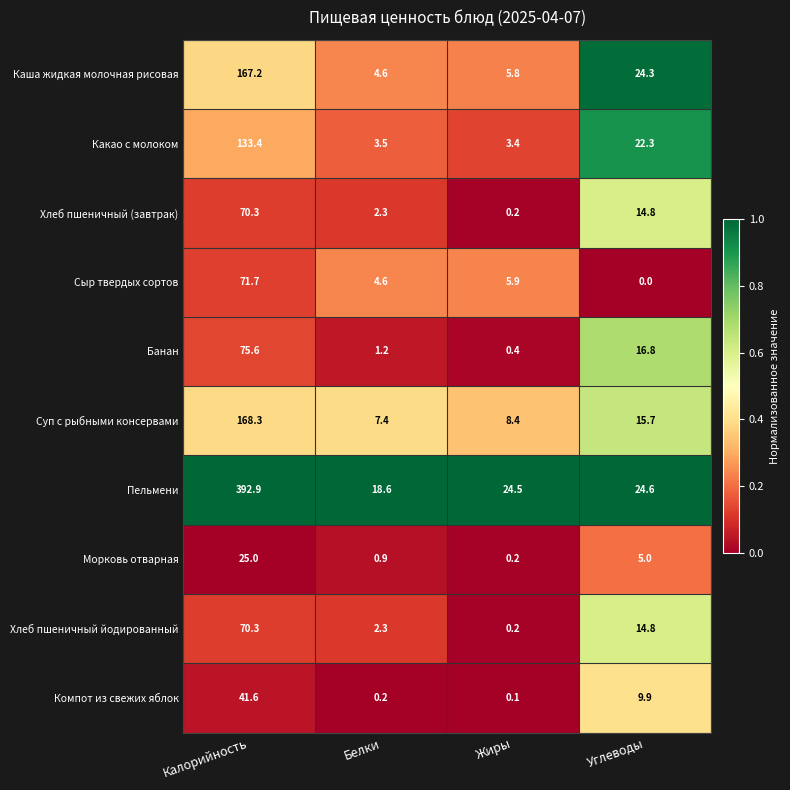

What is the greatest value displayed?

392.9